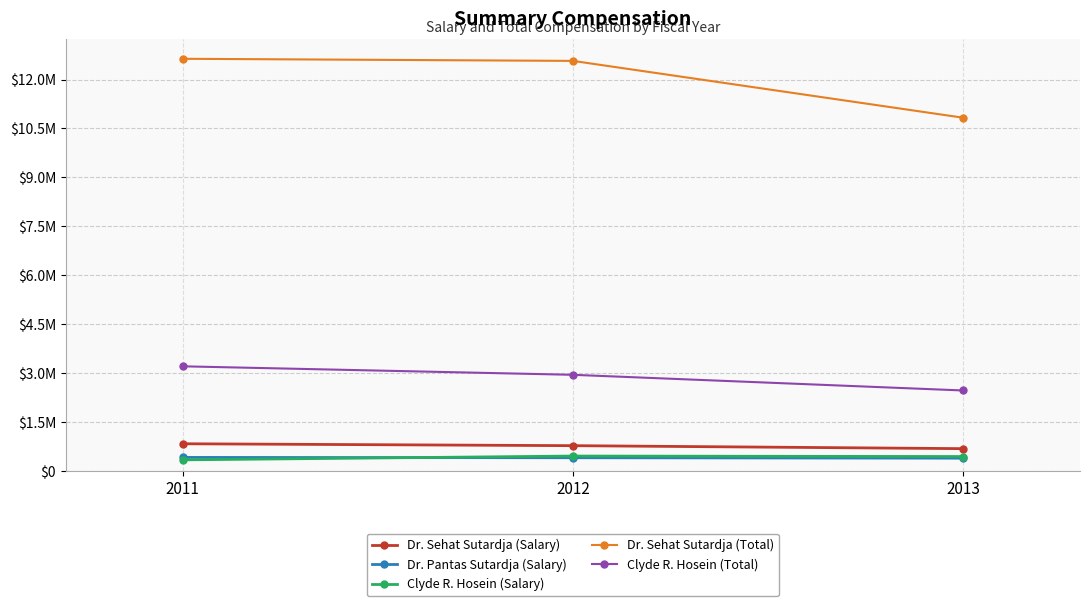

What is the total value across all series at 2012?

17185150